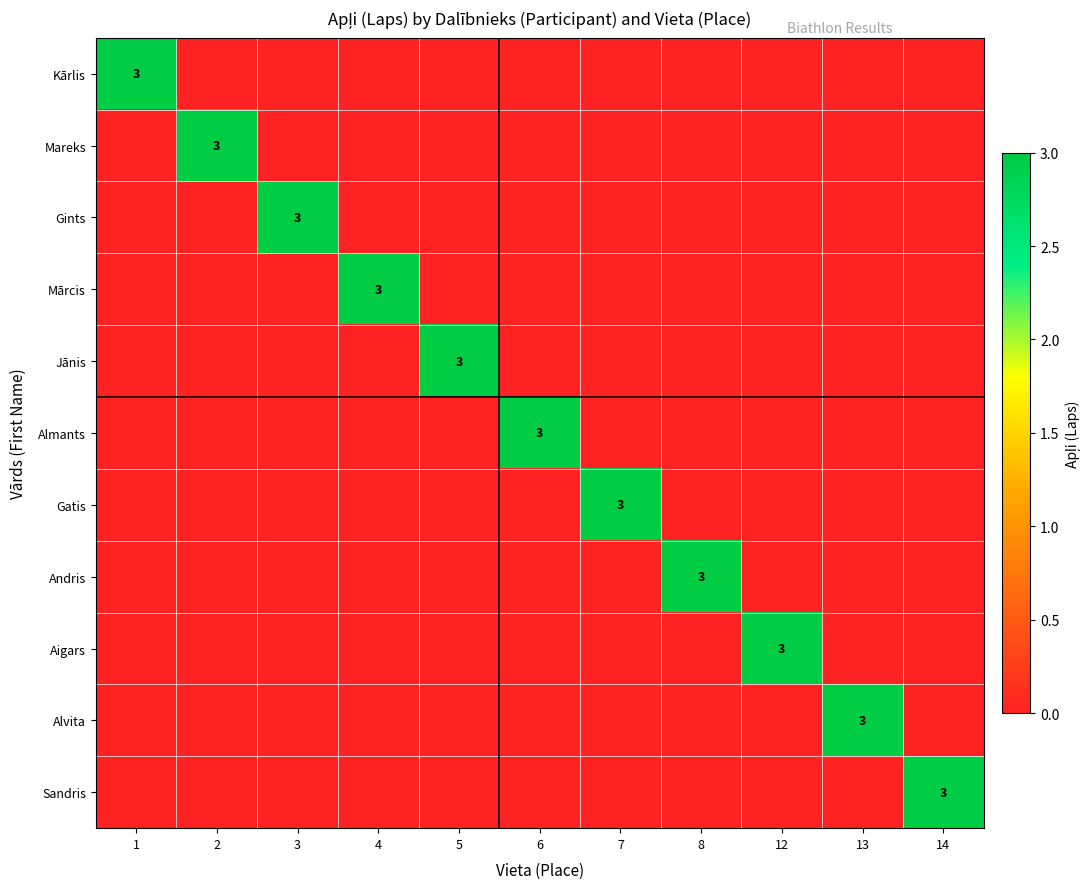

What is the difference between the highest and lowest values at Almants?

3